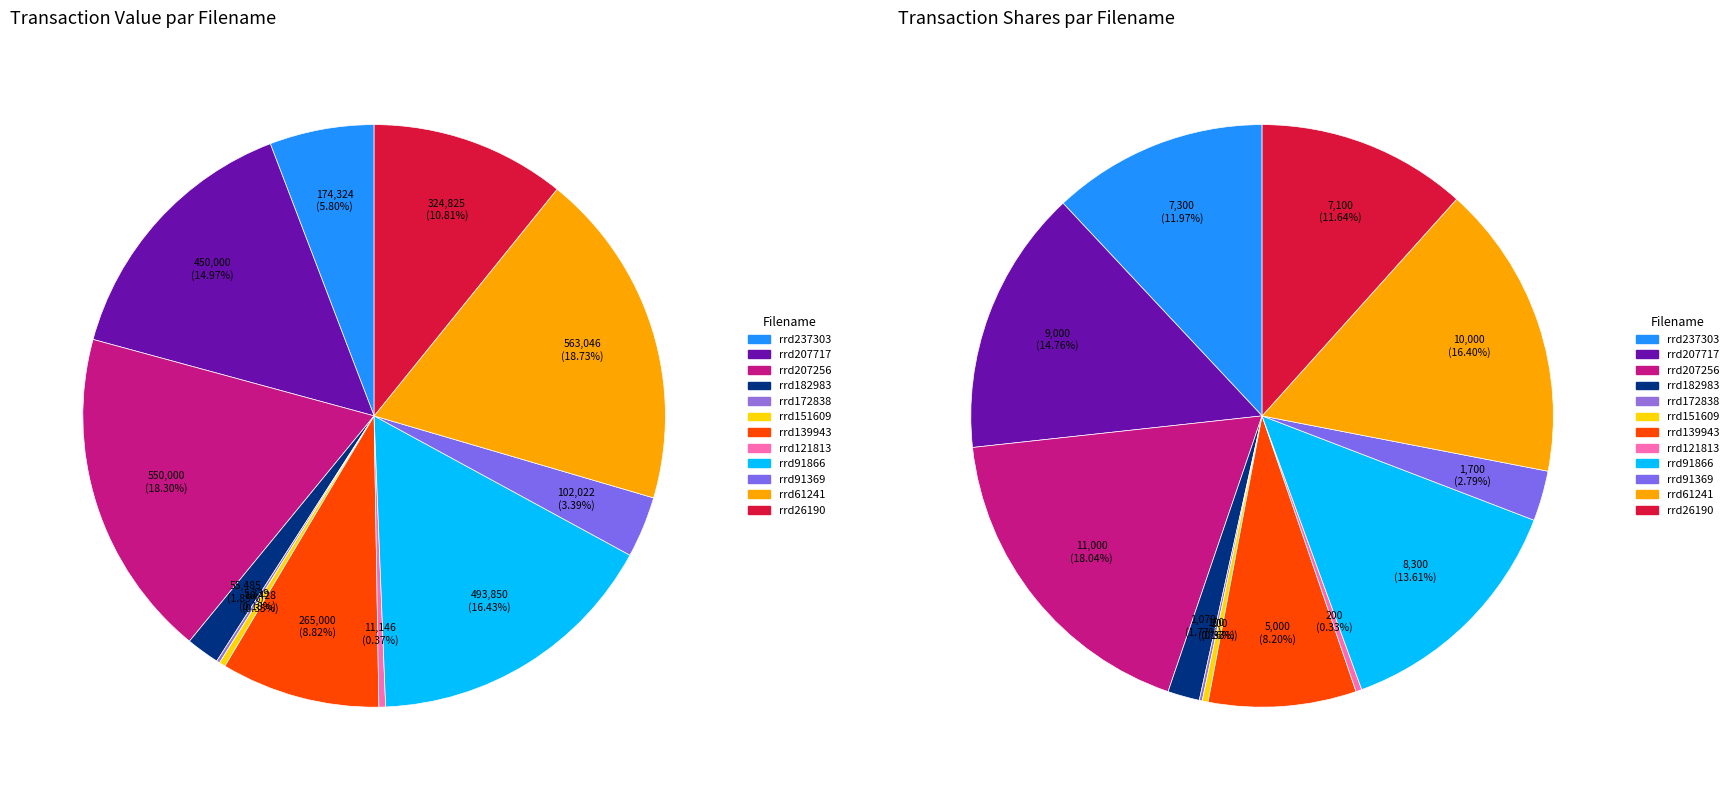

Which slice is the smallest?

rrd172838.xml